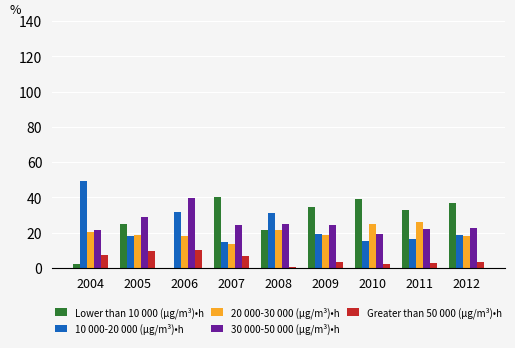

Is the value of Lower than 10 000 (µg/m³)•h at 2011 greater than the value of 10 000-20 000 (µg/m³)•h at 2007?

Yes